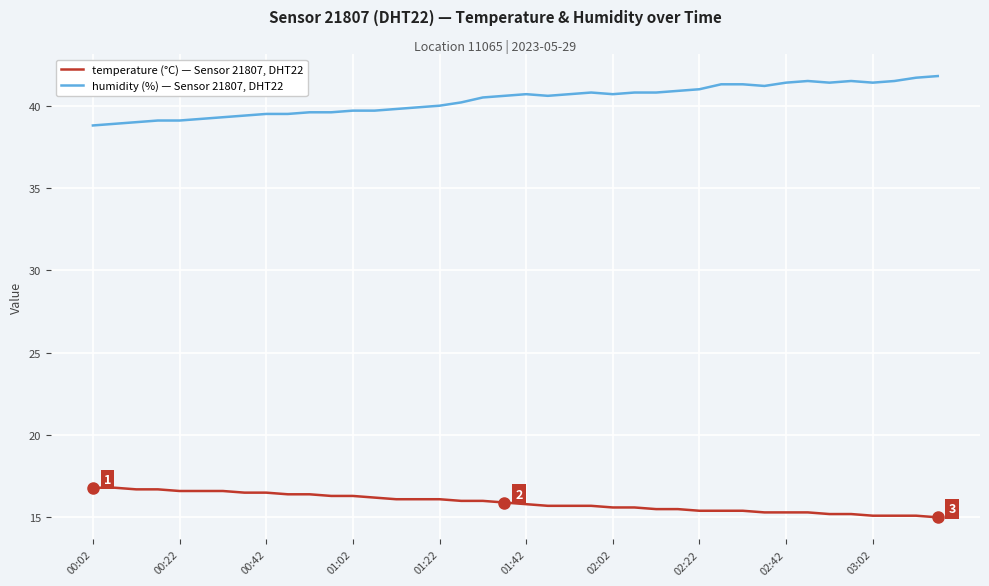

What is the smallest value displayed?

15.0